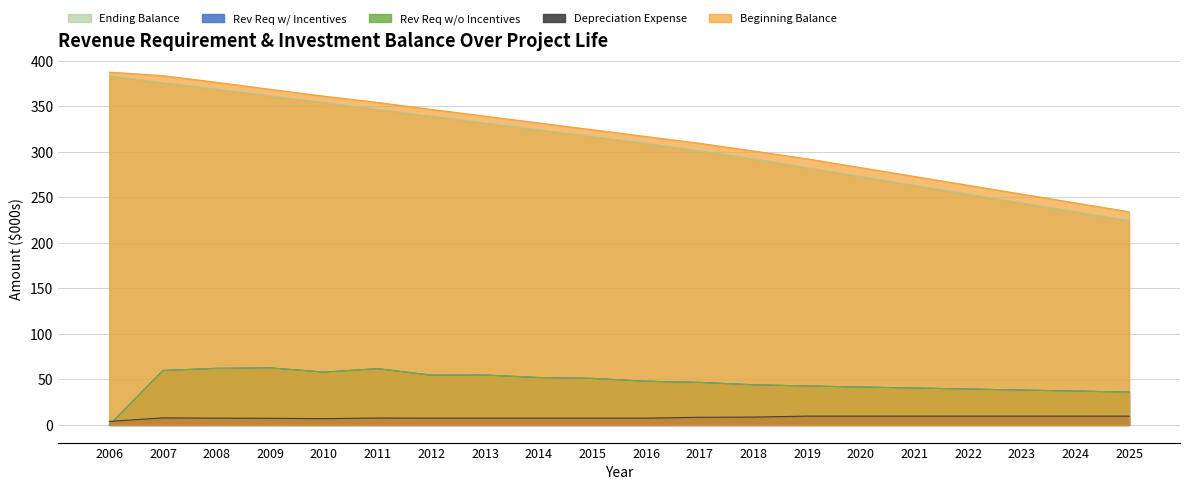

How many interior local valleys does the Rev Req w/o Incentives series have?

2